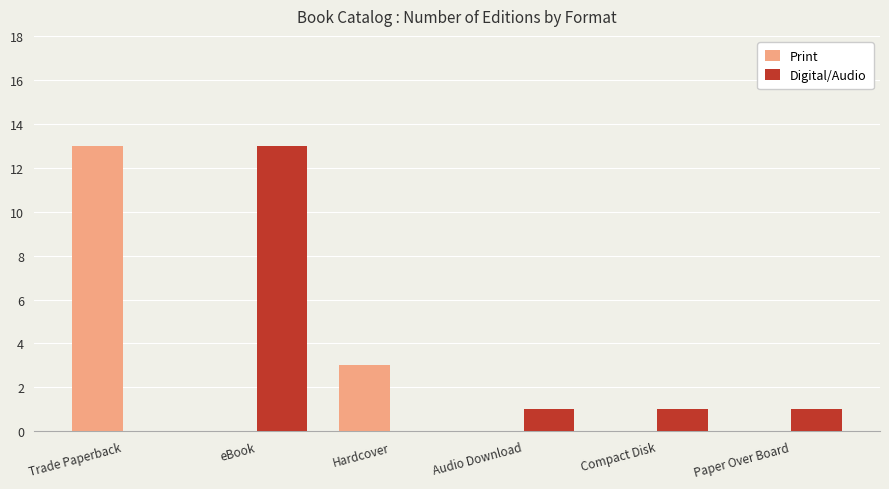

What is the sum of all Print values?

16